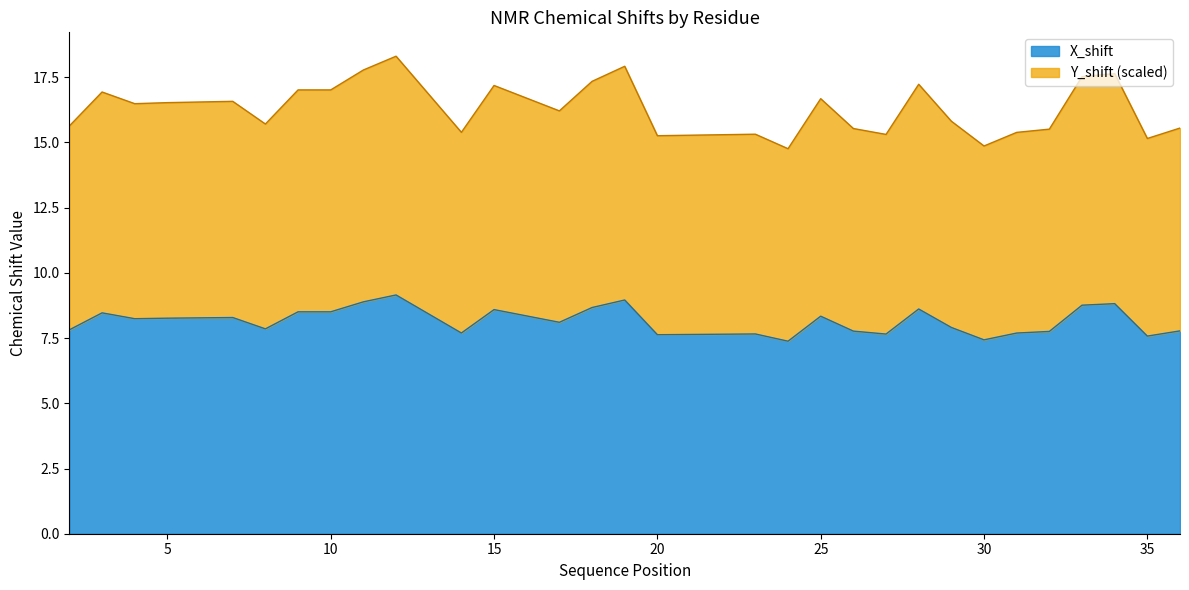

List the labels in order of value, largest first.

12, 19, 11, 34, 33, 18, 28, 15, 9, 10, 3, 25, 7, 5, 4, 17, 29, 8, 2, 36, 26, 32, 14, 31, 23, 27, 20, 35, 30, 24